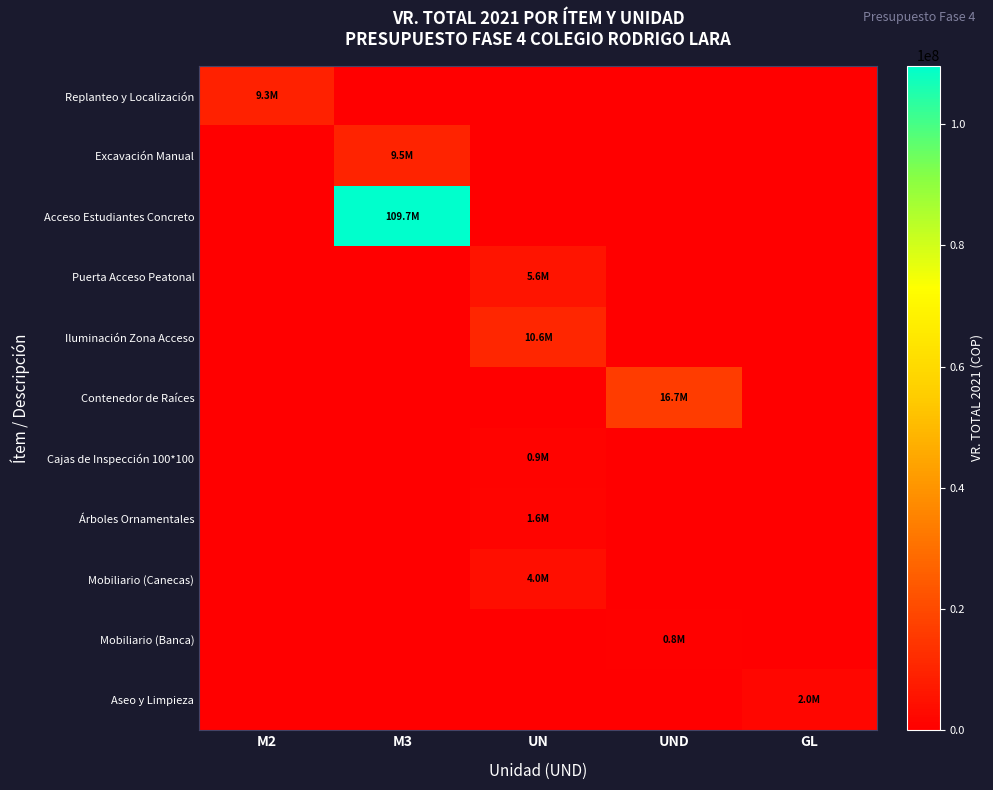

What is the maximum value shown in the chart?

109664032.5